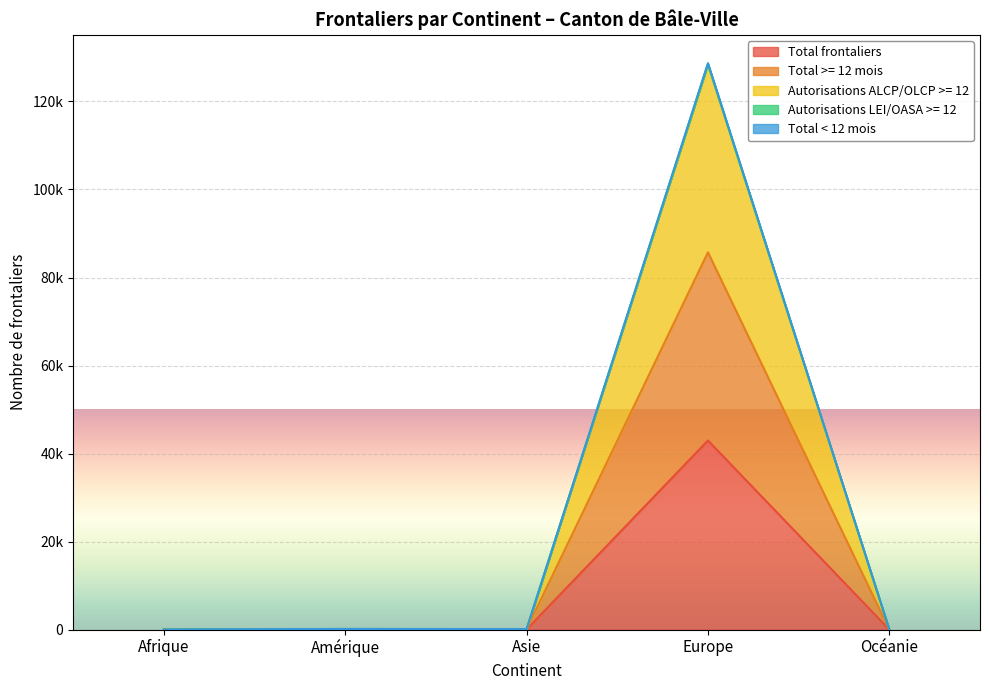

What is the label of the 2nd point from the left?

Amérique